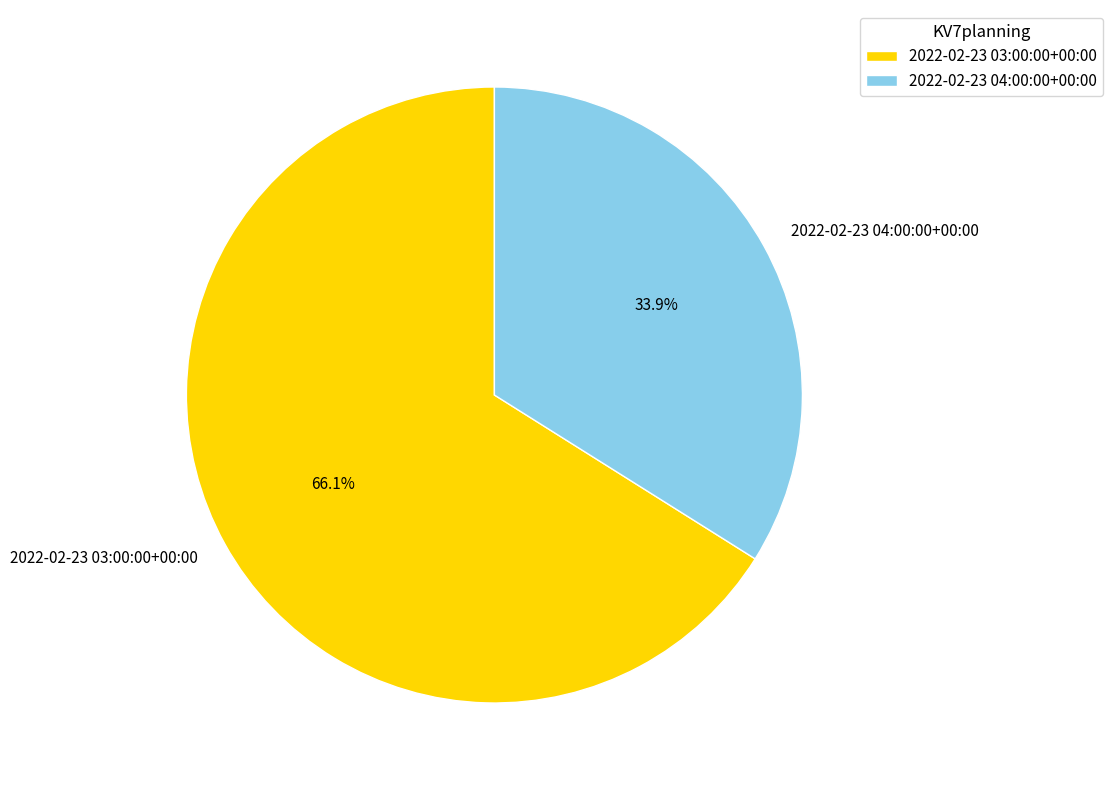

True or false: 2022-02-23 04:00:00+00:00 accounts for 25% of the total.

False